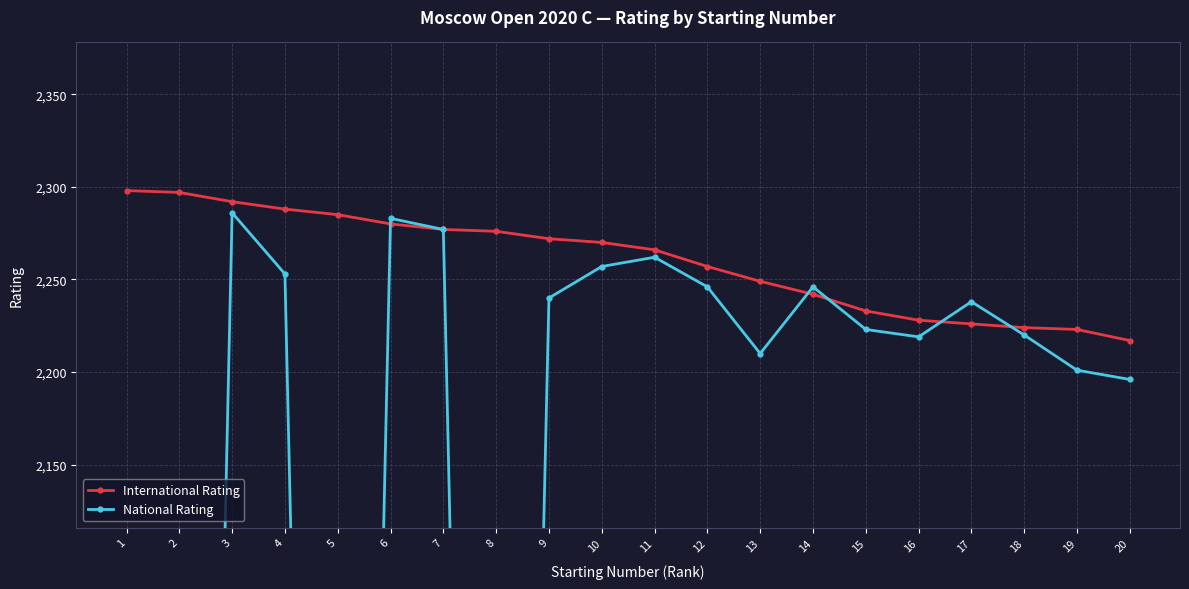

Where does the National Rating series first go above 2238?

3